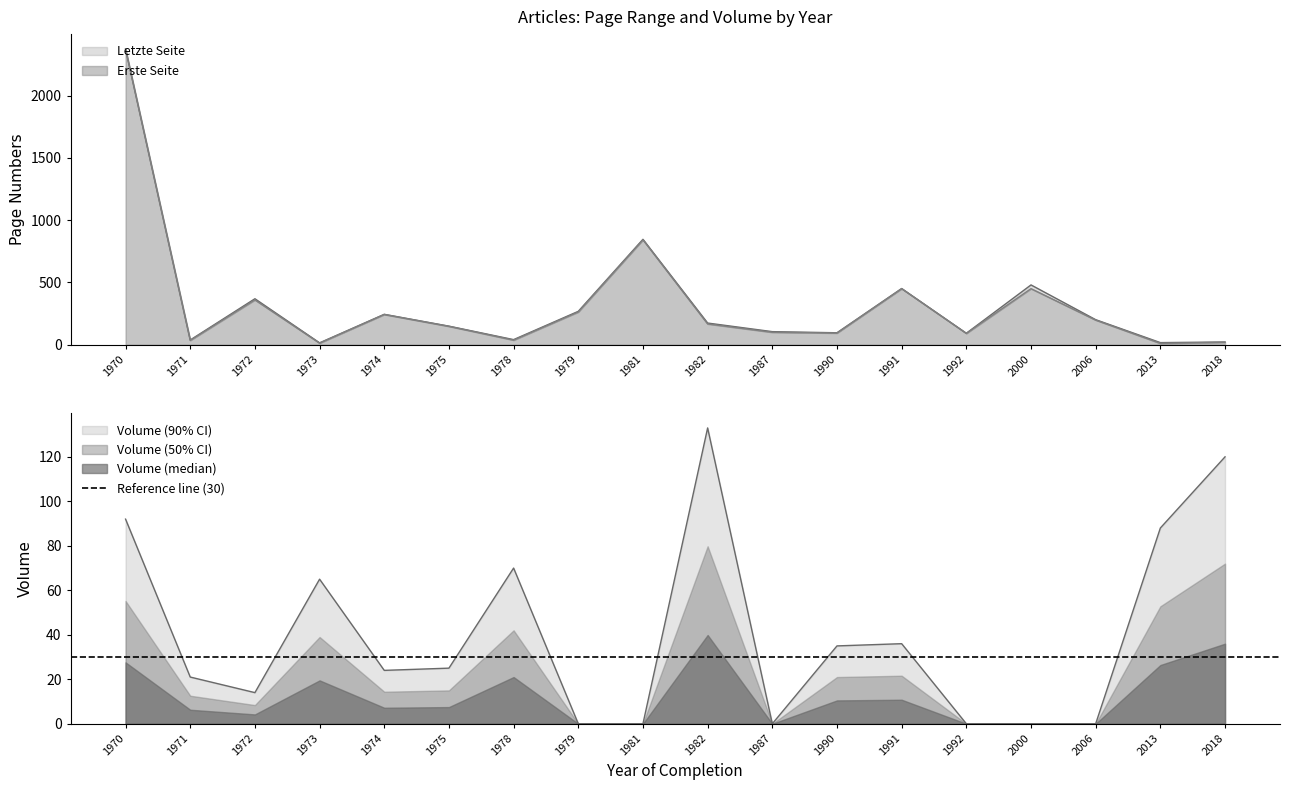

Reading left to right, transcribe all the data shown in this chart.

Erste Seite: 1970=2371	1971=35	1972=360	1973=13	1974=243	1975=148	1978=37	1979=263	1981=842	1982=167	1987=100	1990=94	1991=450	1992=91	2000=450	2006=198	2013=11	2018=20
Letzte Seite: 1970=2374	1971=38	1972=369	1973=15	1974=244	1975=149	1978=41	1979=268	1981=846	1982=174	1987=105	1990=96	1991=451	1992=92	2000=480	2006=201	2013=17	2018=22
Volume: 1970=92	1971=21	1972=14	1973=65	1974=24	1975=25	1978=70	1979=0	1981=0	1982=133	1987=0	1990=35	1991=36	1992=0	2000=0	2006=0	2013=88	2018=120